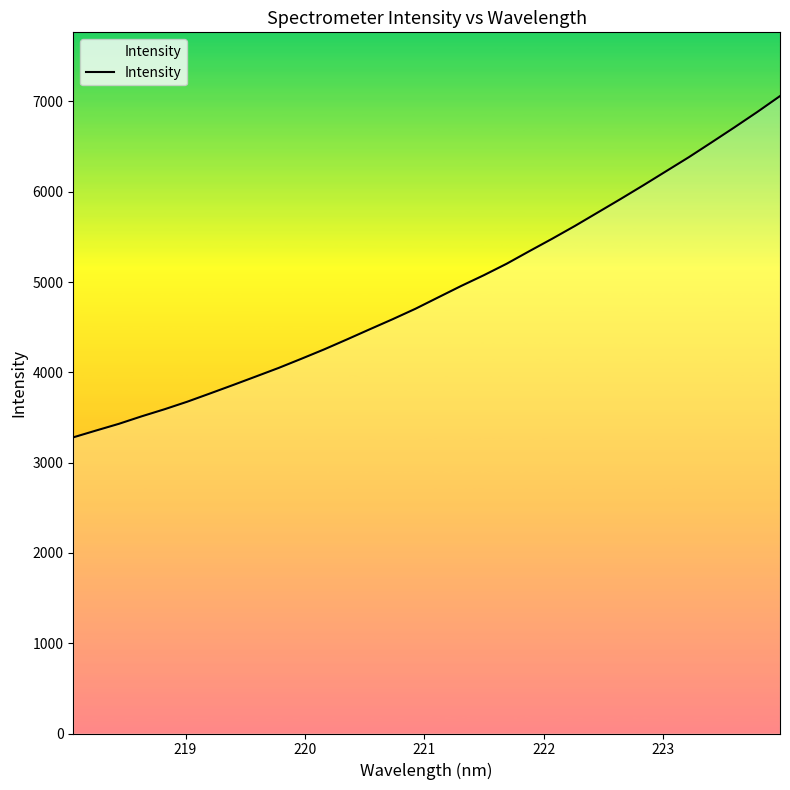

What is the difference between the maximum and minimum values?

3779.6